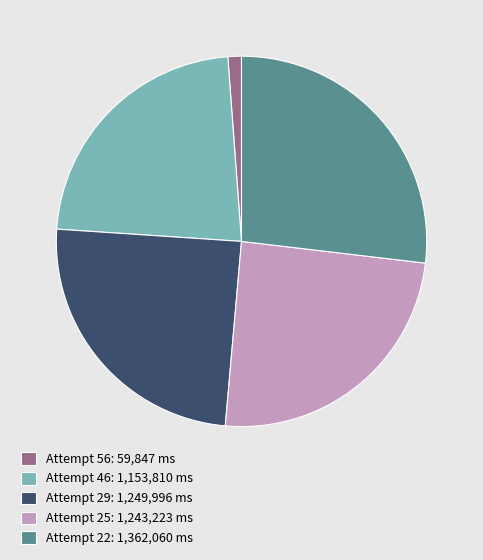

Which category has the smallest portion of the pie?

Attempt 56: 59,847 ms